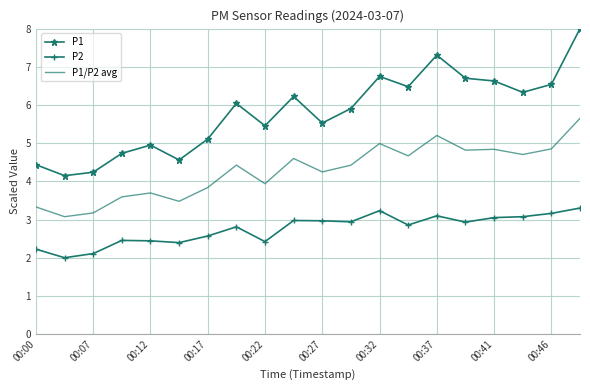

Rank the series by their maximum value, from highest to lowest.

P1, P1/P2 avg, P2